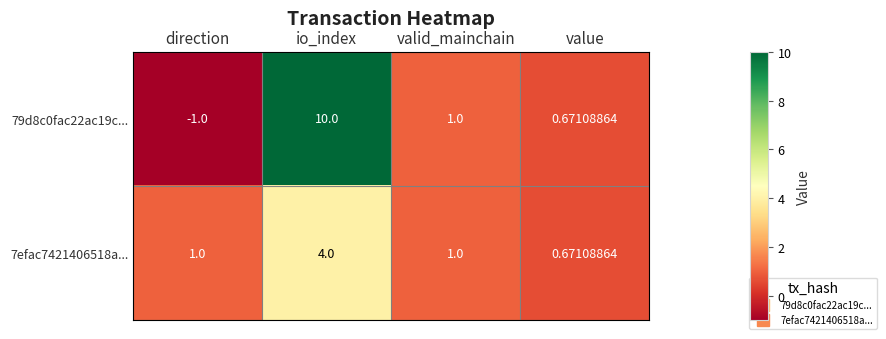

How many series are shown in this chart?

2